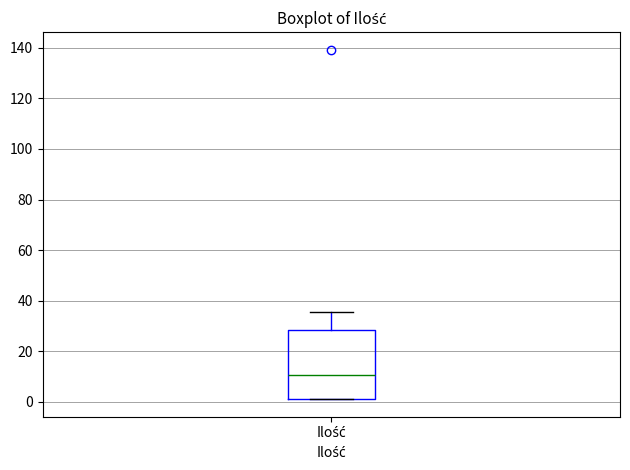

Transcribe this box plot: give where the median line is, the range the box spans, and where the two whiskers end, as read against the y-axis. The values are not printed on the chart, so give them approximately, as read against the axis.

median 10, box 2 to 28, whiskers 2 to 36